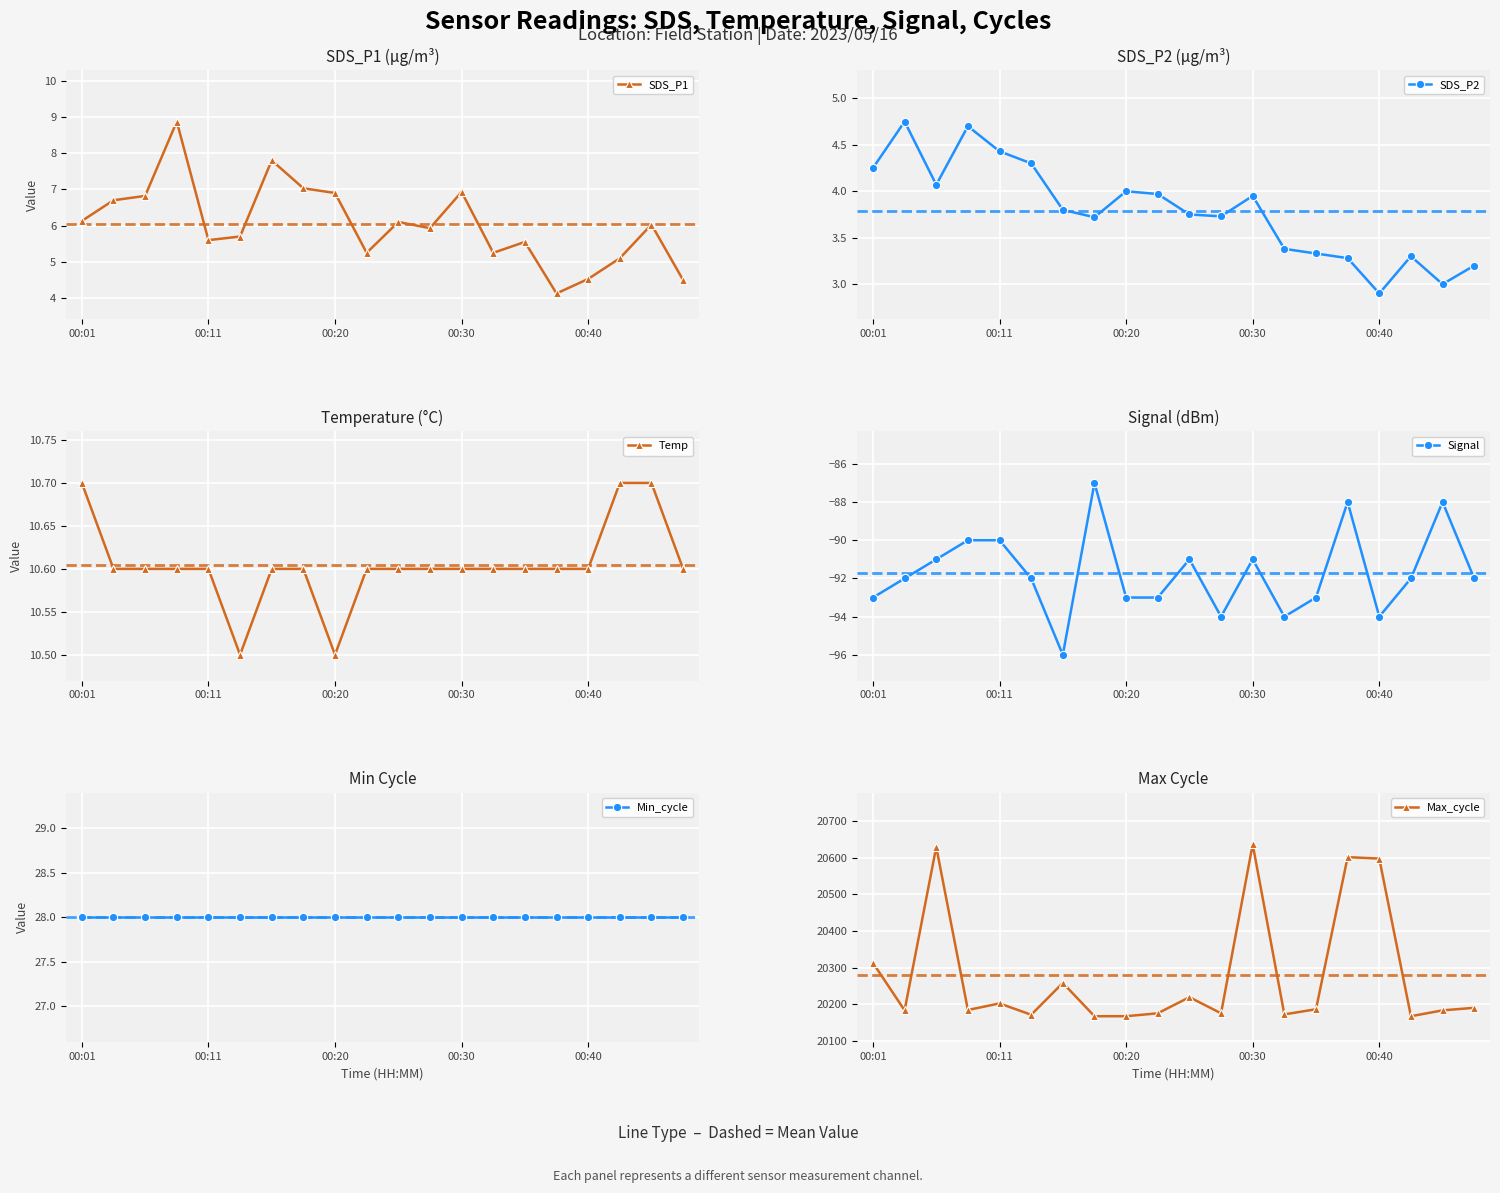

What is the minimum value shown in the chart?

-96.0